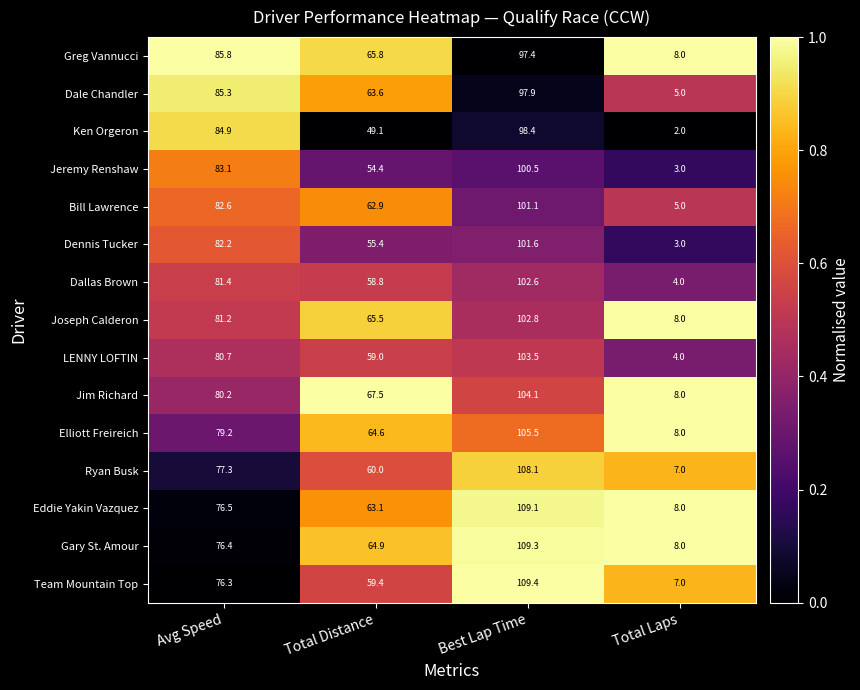

Is it true that Greg Vannucci equals 95.3 at Total Distance?

False